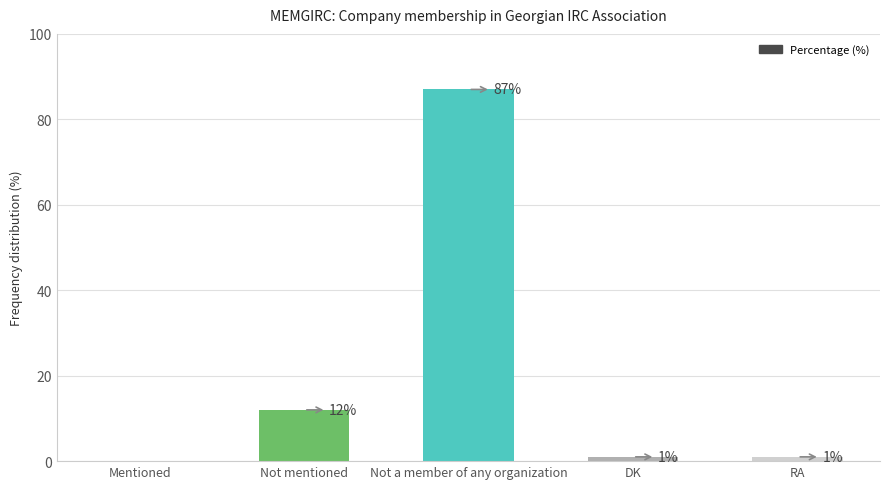

Are the bars horizontal?

No